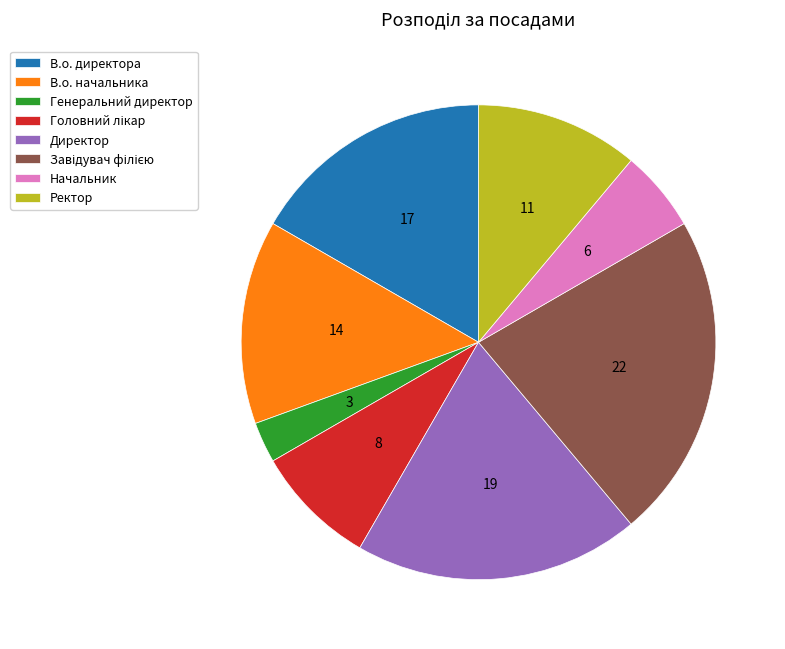

True or false: Директор accounts for 19% of the total.

True